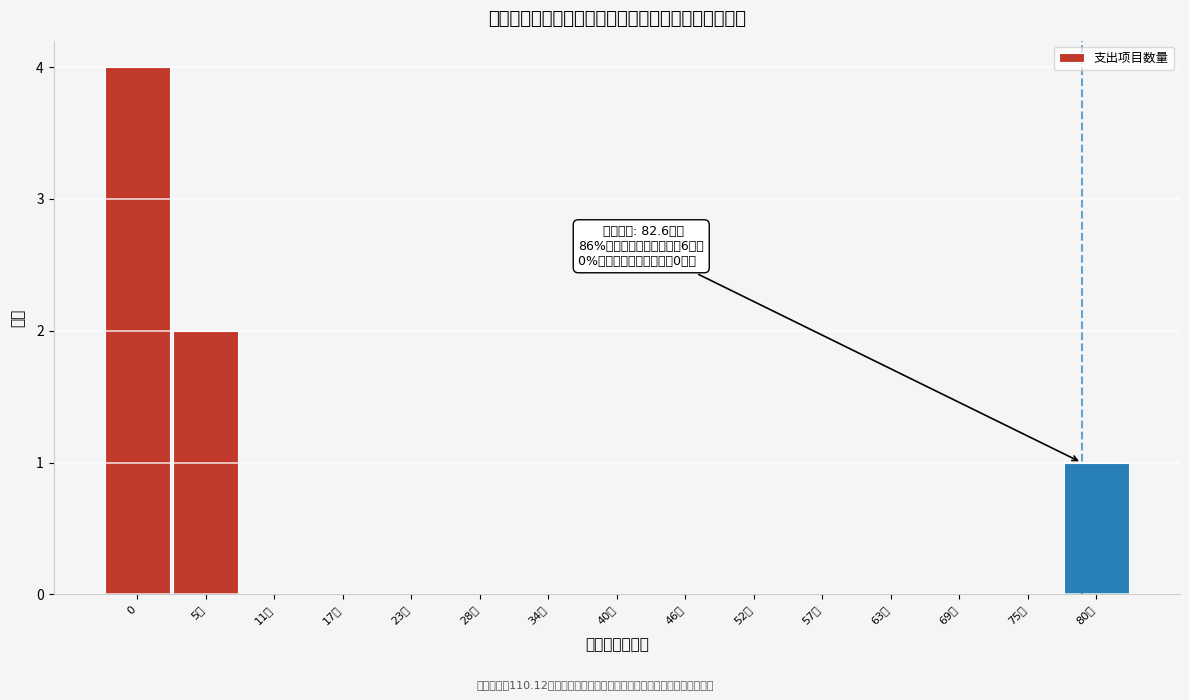

Reading left to right, transcribe all the data shown in this chart.

0=4	5万=2	11万=0	17万=0	23万=0	28万=0	34万=0	40万=0	46万=0	52万=0	57万=0	63万=0	69万=0	75万=0	80万=1